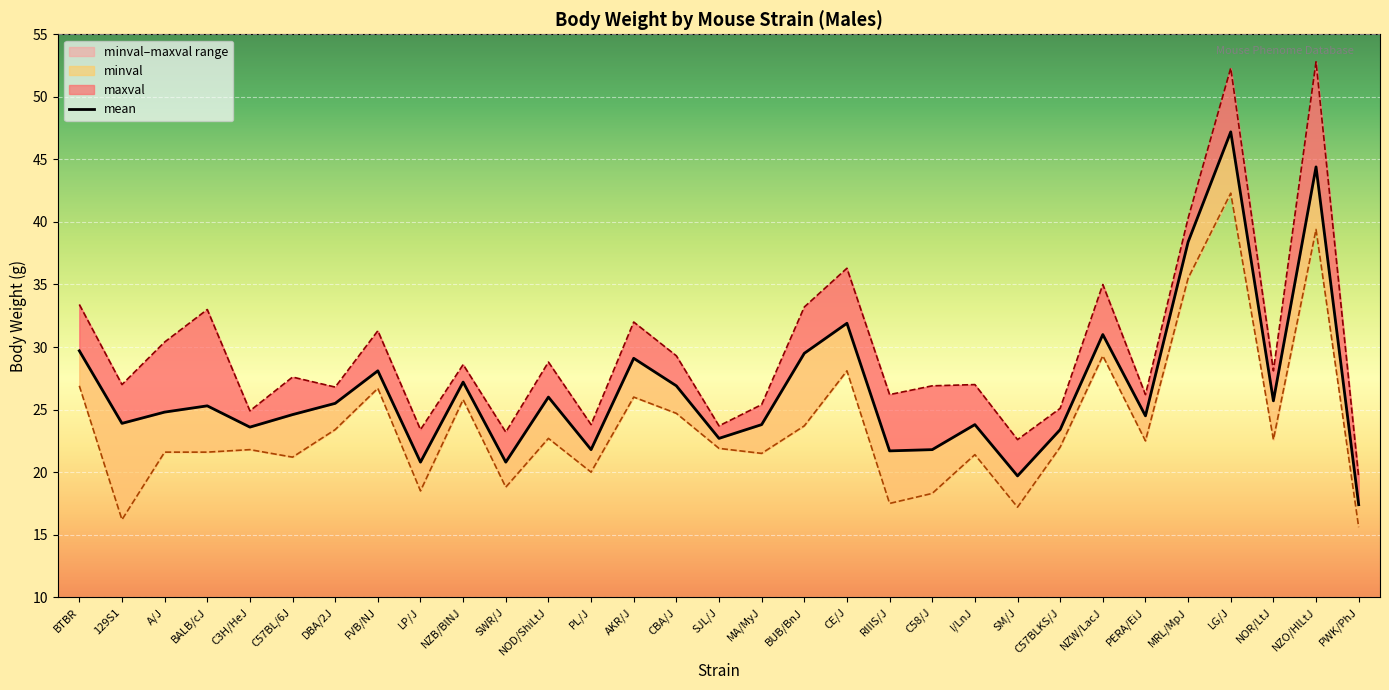

Which series has the largest total across all categories?

maxval